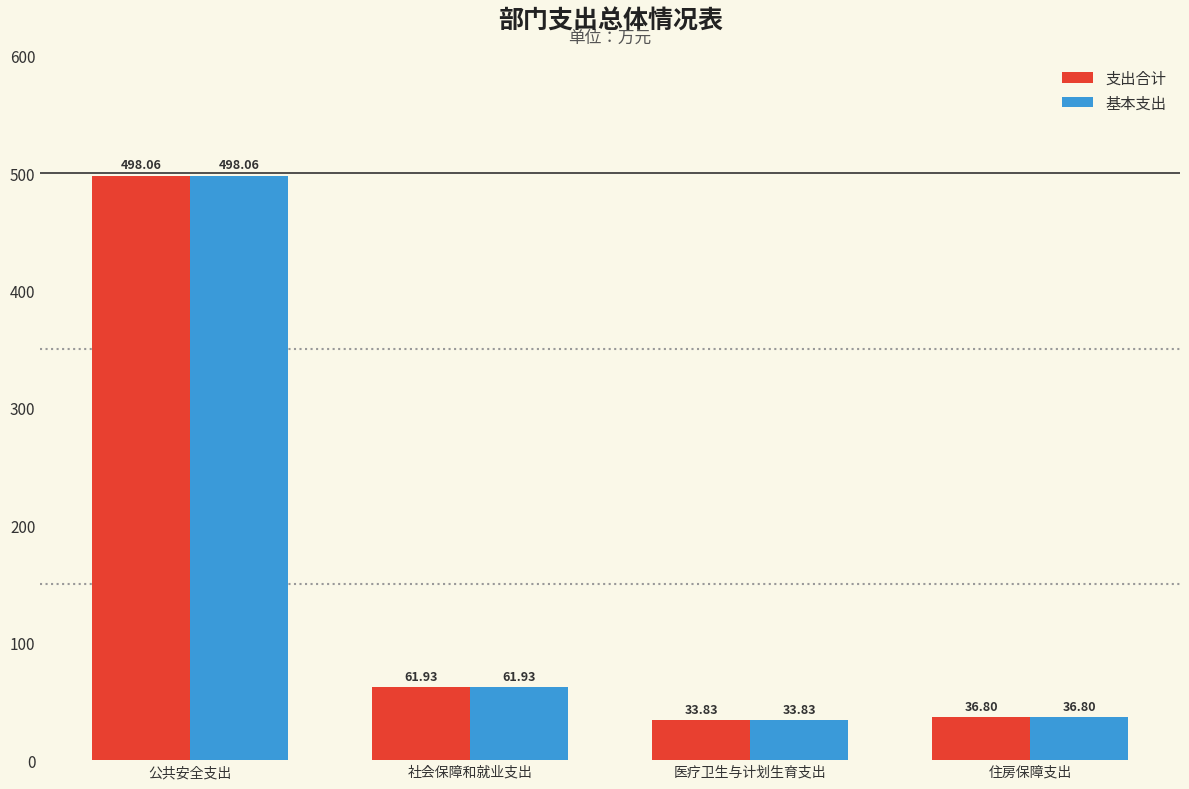

Rank the categories by 支出合计 value from highest to lowest.

公共安全支出, 社会保障和就业支出, 住房保障支出, 医疗卫生与计划生育支出